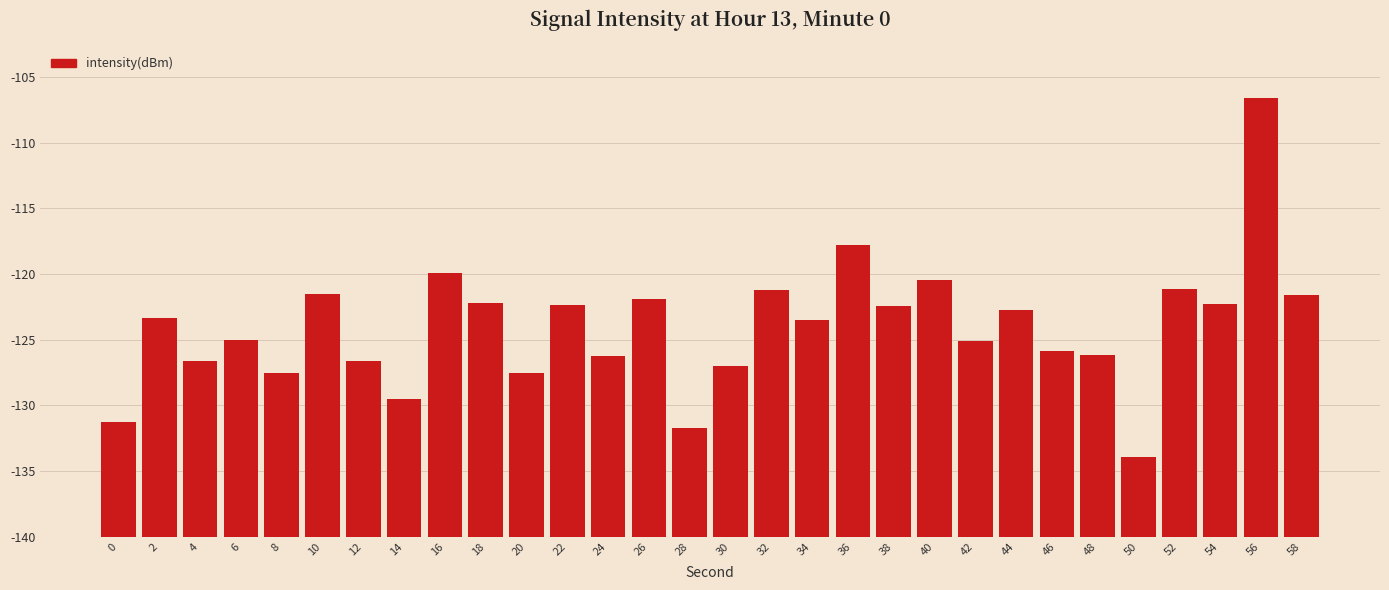

At which label does the data first exceed 16?

2